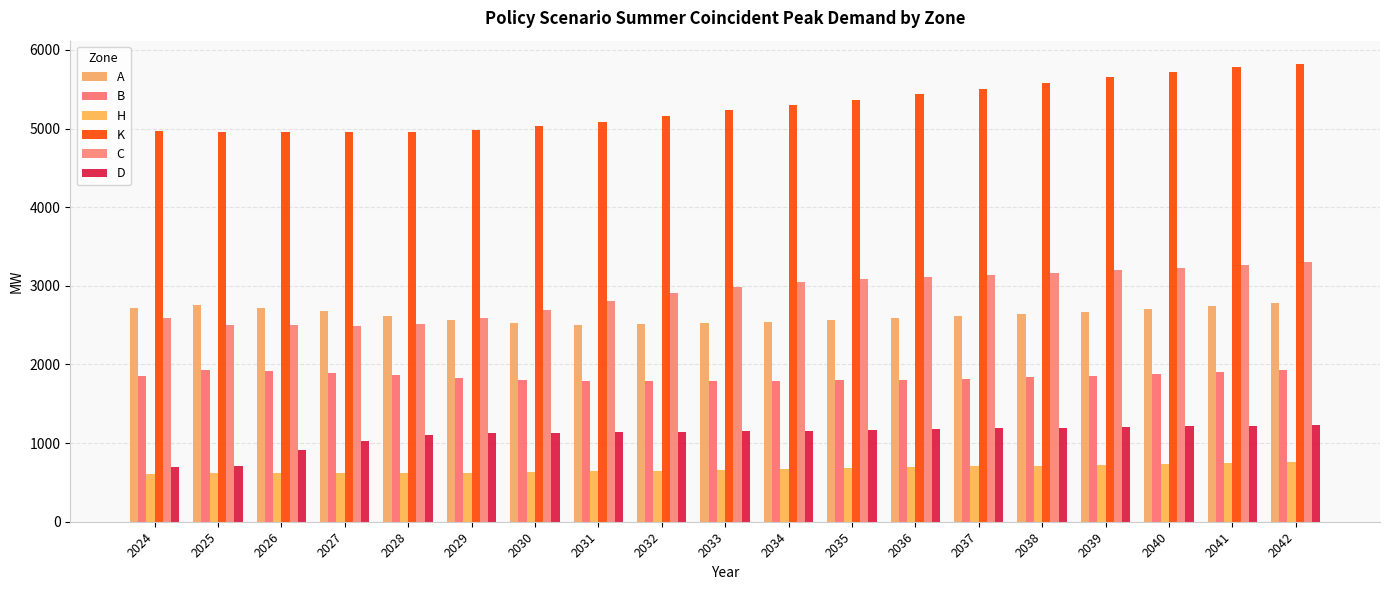

What is the difference between the H values at 2024 and 2038?

107